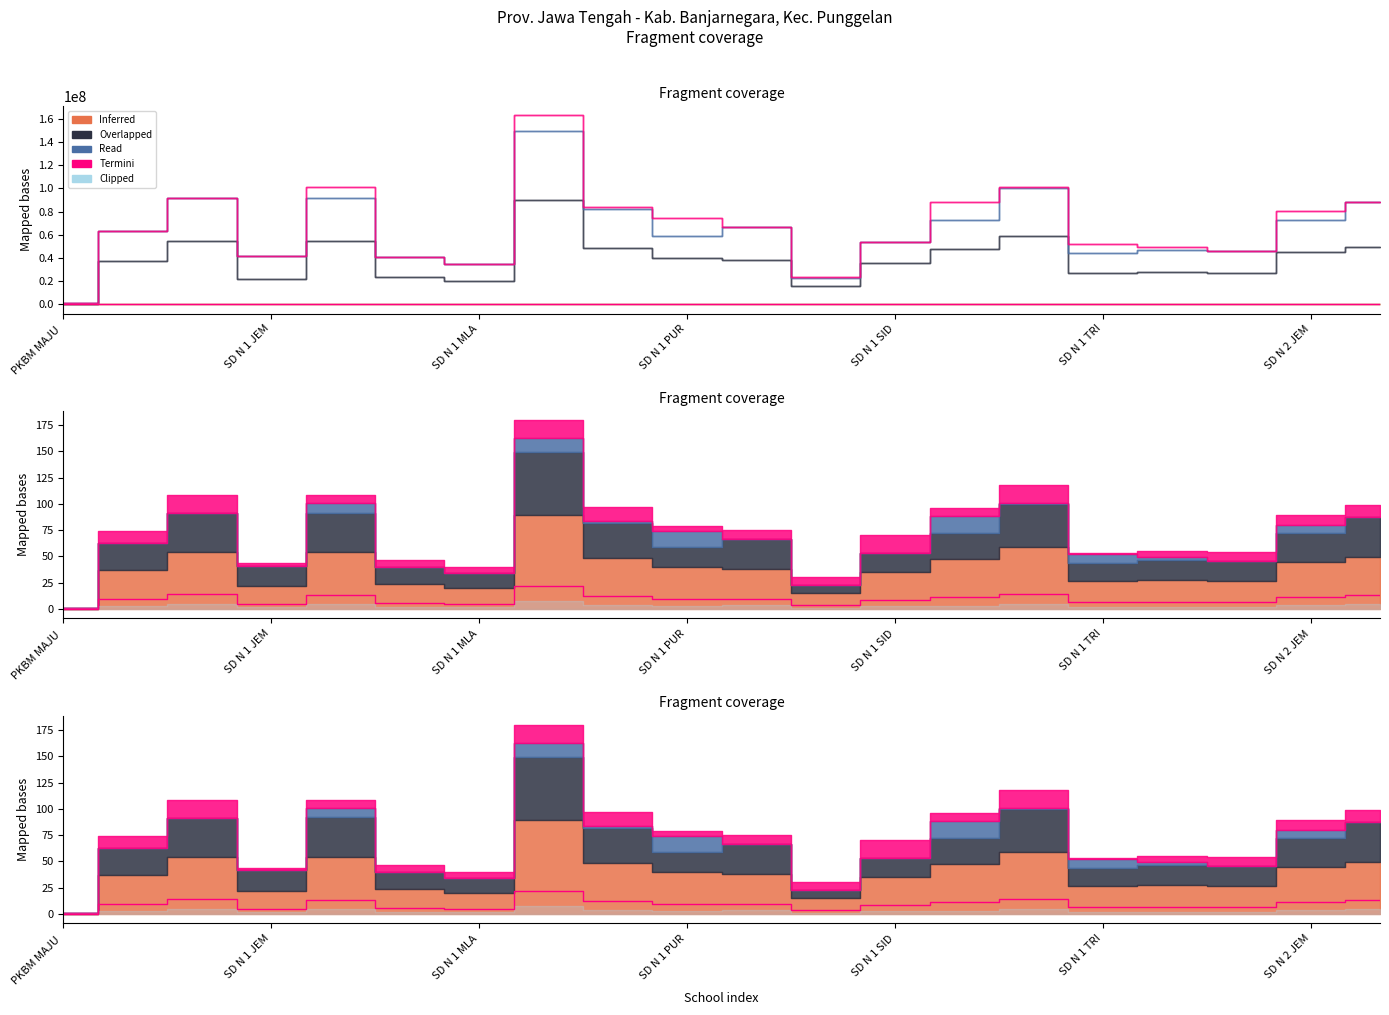

Reading left to right, list all the values displayed in this chart.

0.1	9.7	14.2	5.2	13.5	6.0	5.2	22.2	12.2	9.6	9.1	3.9	9.0	11.7	14.2	6.6	6.6	6.7	11.6	12.9